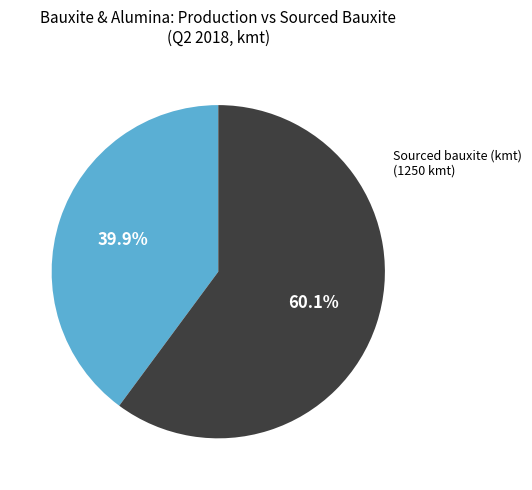

How many slices are in this pie chart?

2